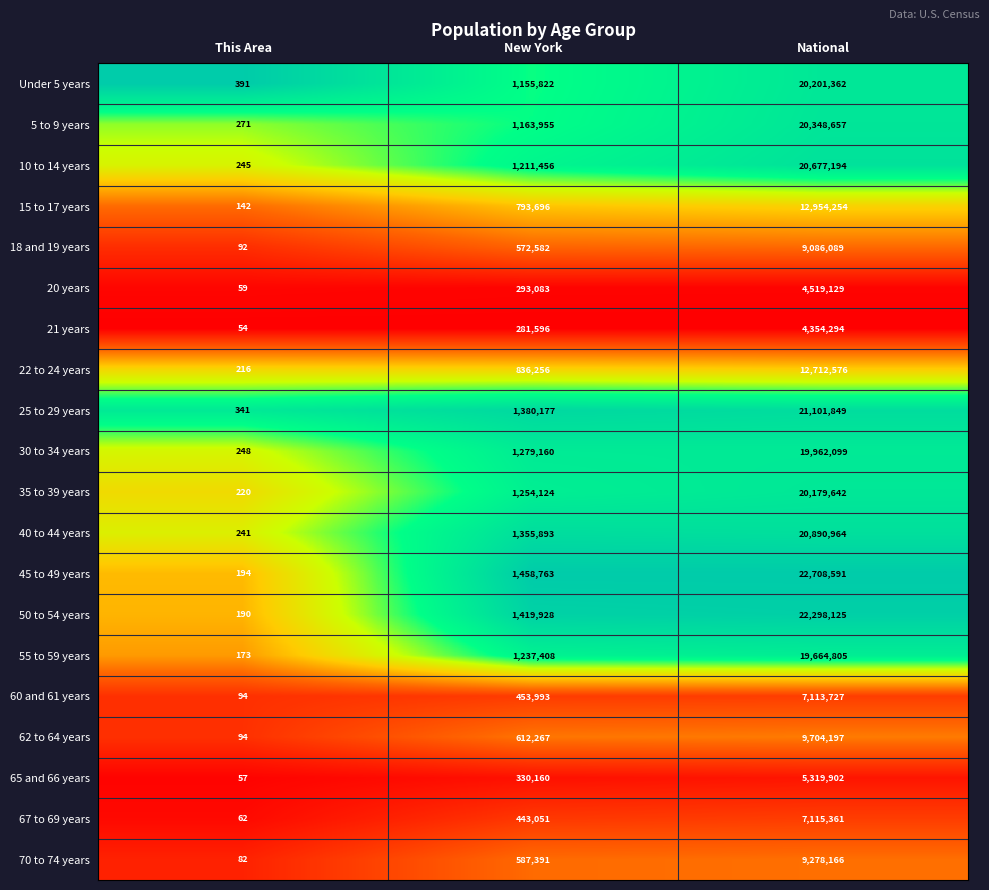

At which category does the chart reach its minimum across all series?

This Area